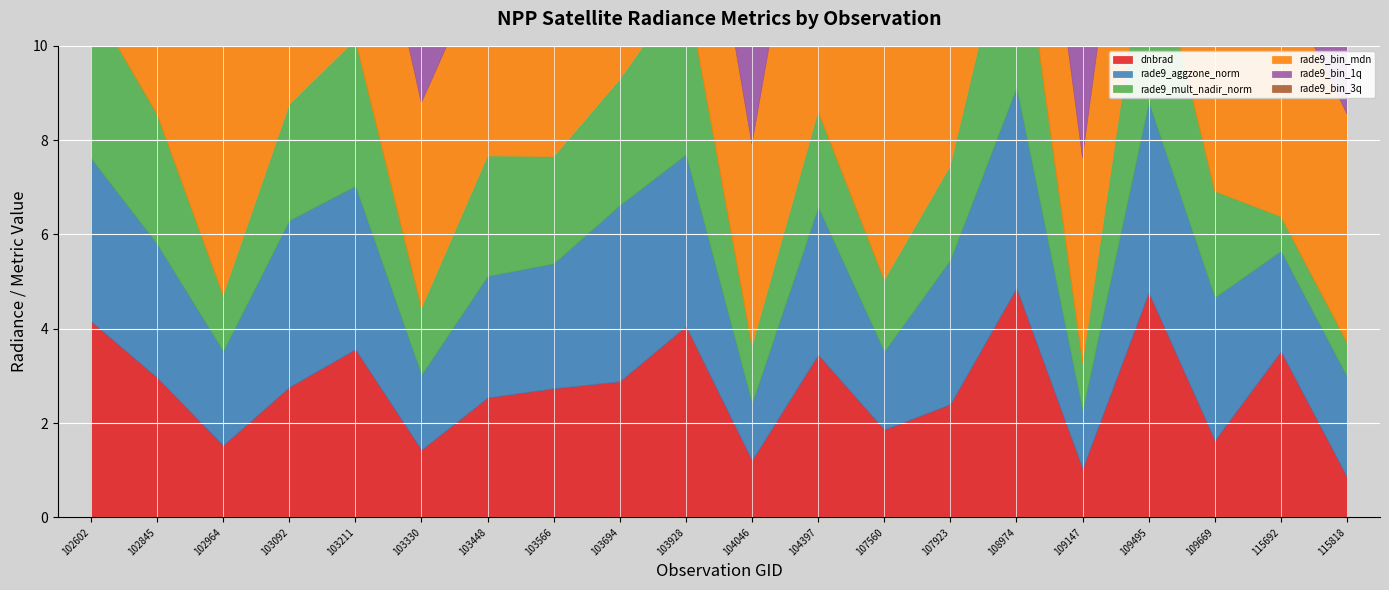

How many lines are shown in the chart?

6